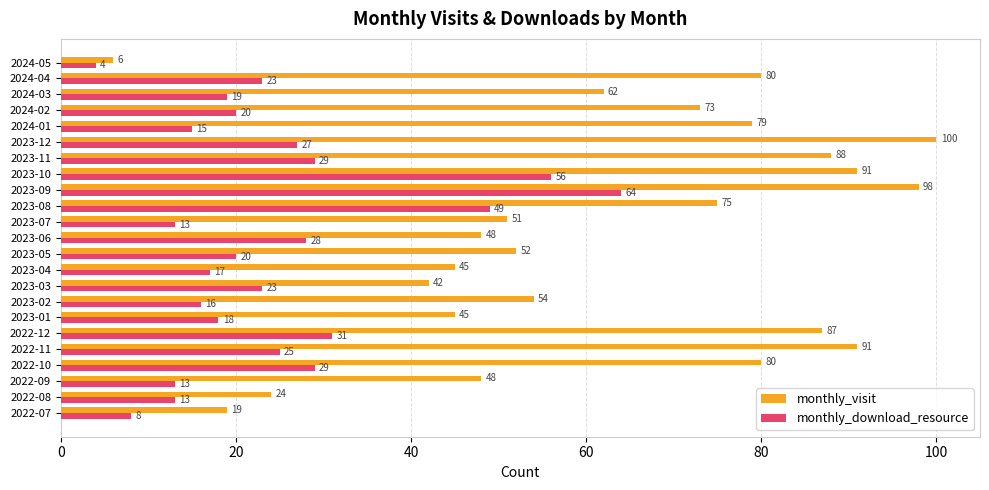

Read the monthly_visit value at 2023-12.

100